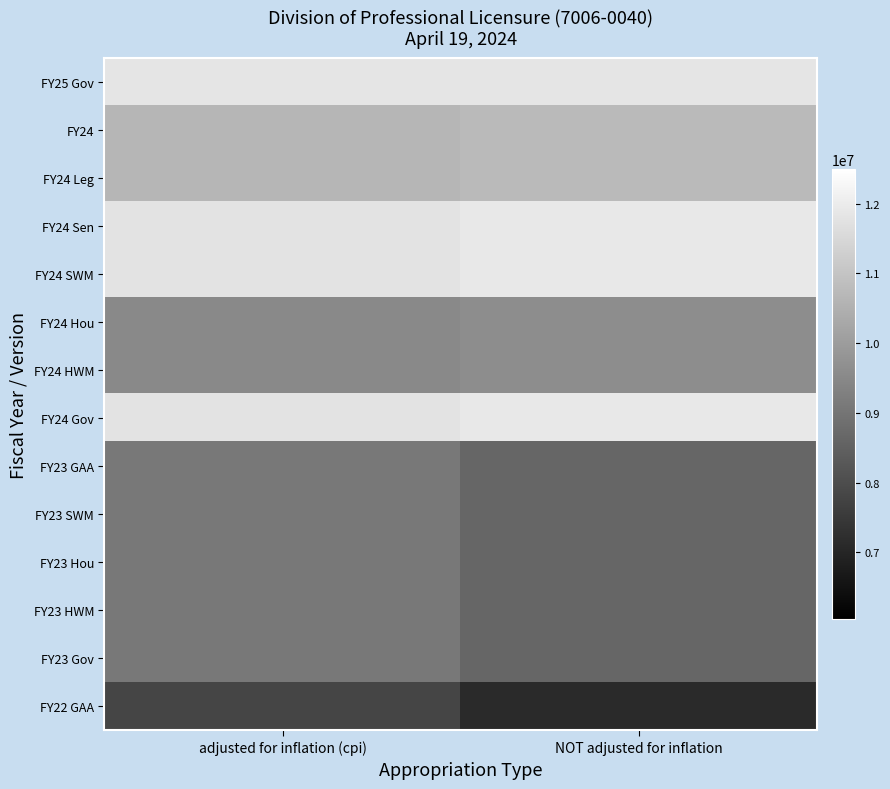

Rank the series by their maximum value, from lowest to highest.

FY22 GAA, FY23 GAA, FY23 SWM, FY23 Hou, FY23 HWM, FY23 Gov, FY24 Hou, FY24 HWM, FY24, FY24 Leg, FY25 Gov, FY24 Sen, FY24 SWM, FY24 Gov